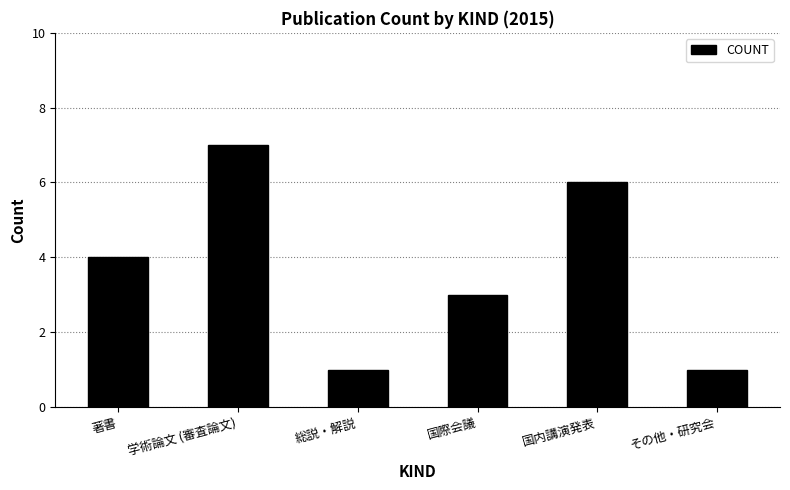

Reading left to right, extract all data points from this chart.

著書=4	学術論文 (審査論文)=7	総説・解説=1	国際会議=3	国内講演発表=6	その他・研究会=1